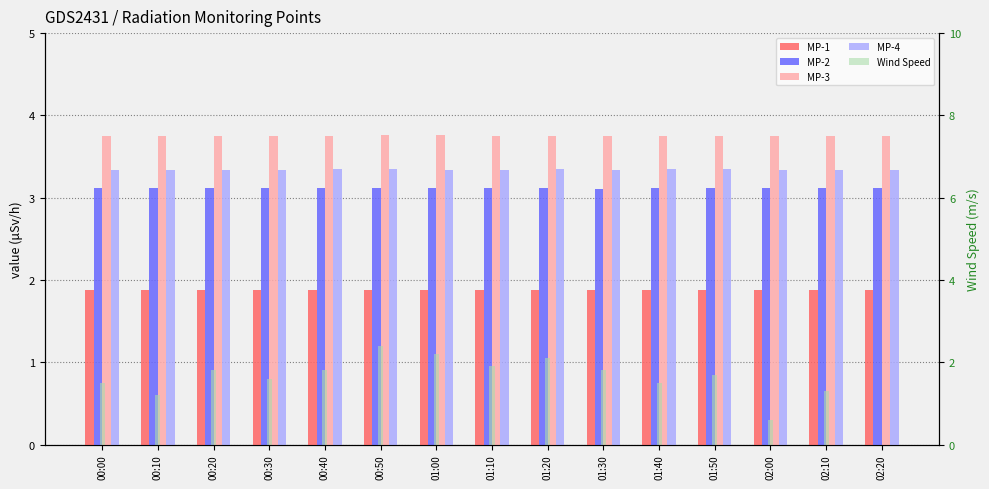

Does the chart contain any negative values?

No